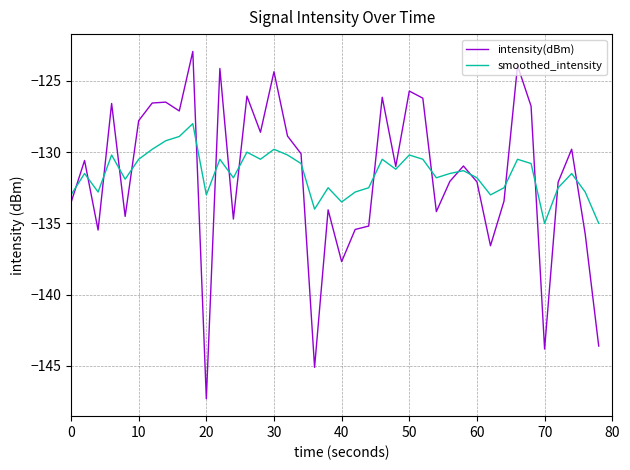

List the series in order of their peak value, highest first.

intensity(dBm), smoothed_intensity